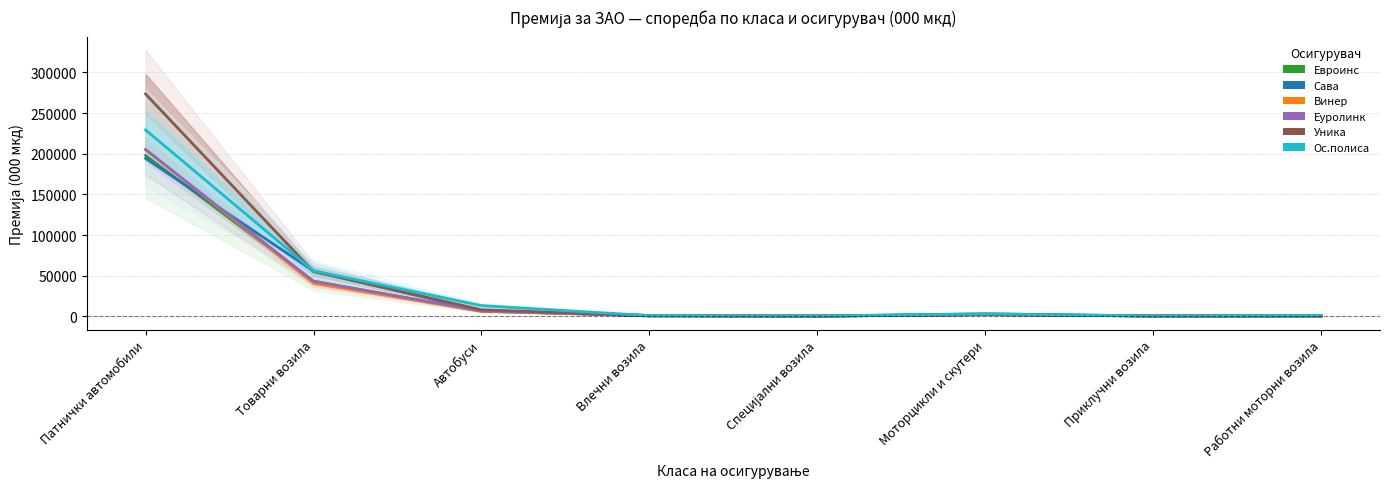

What is the label of the 5th point from the left?

Специјални возила